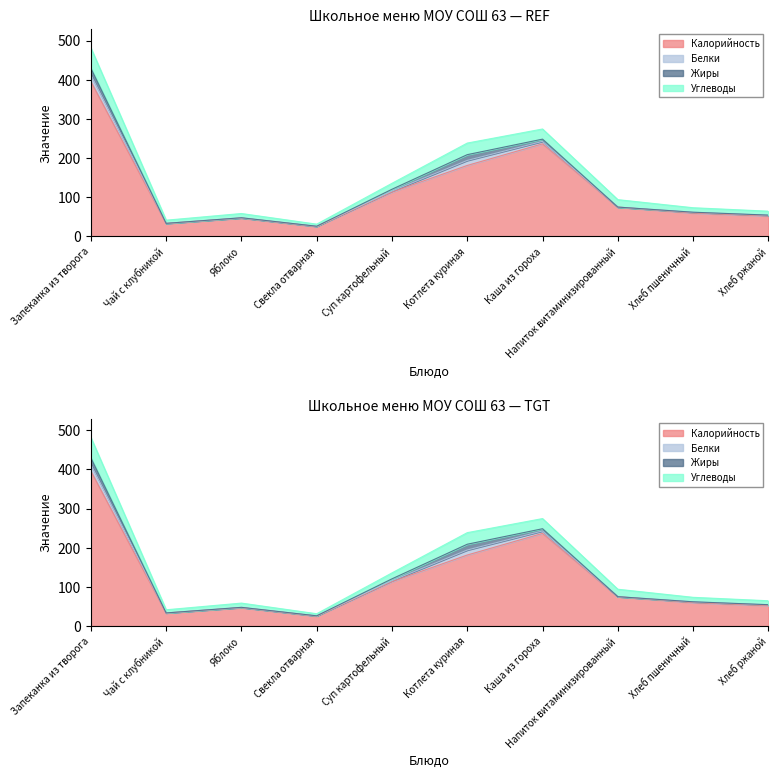

What value does the Белки series have at Яблоко?

0.4